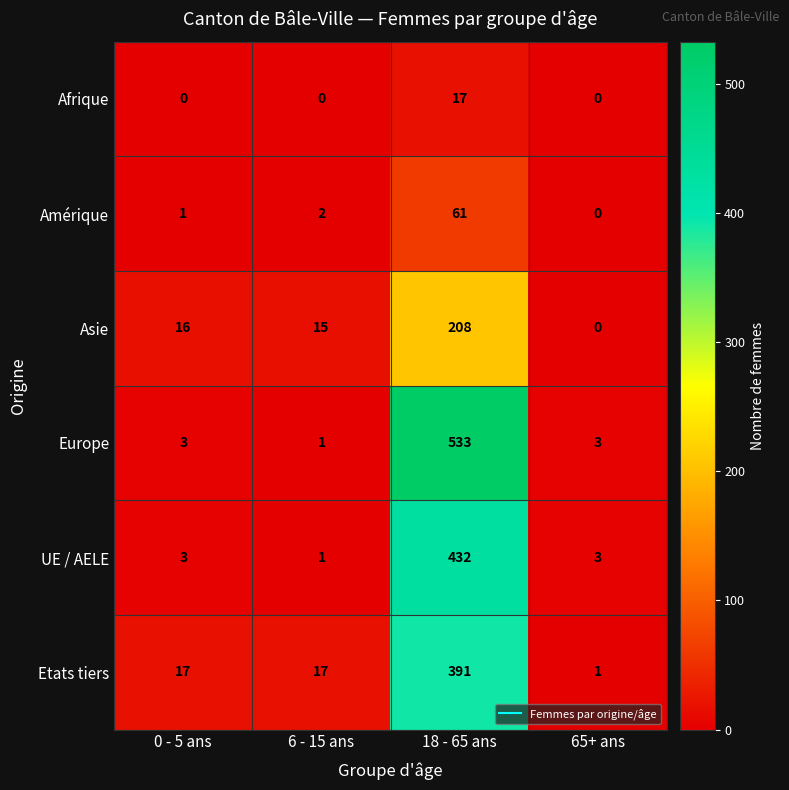

What is the total value across all series at 18 - 65 ans?

1642